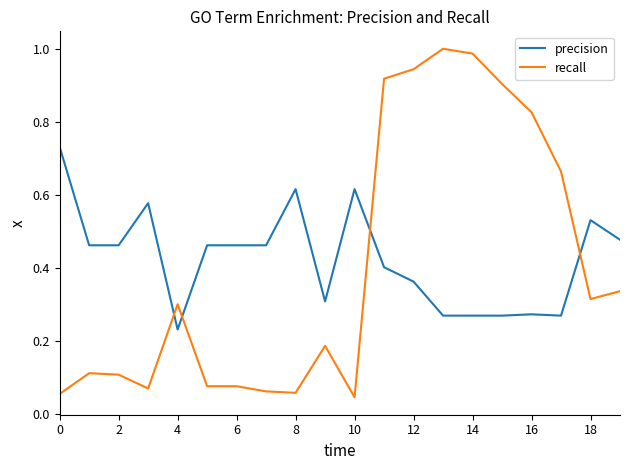

List the series in order of their peak value, highest first.

recall, precision